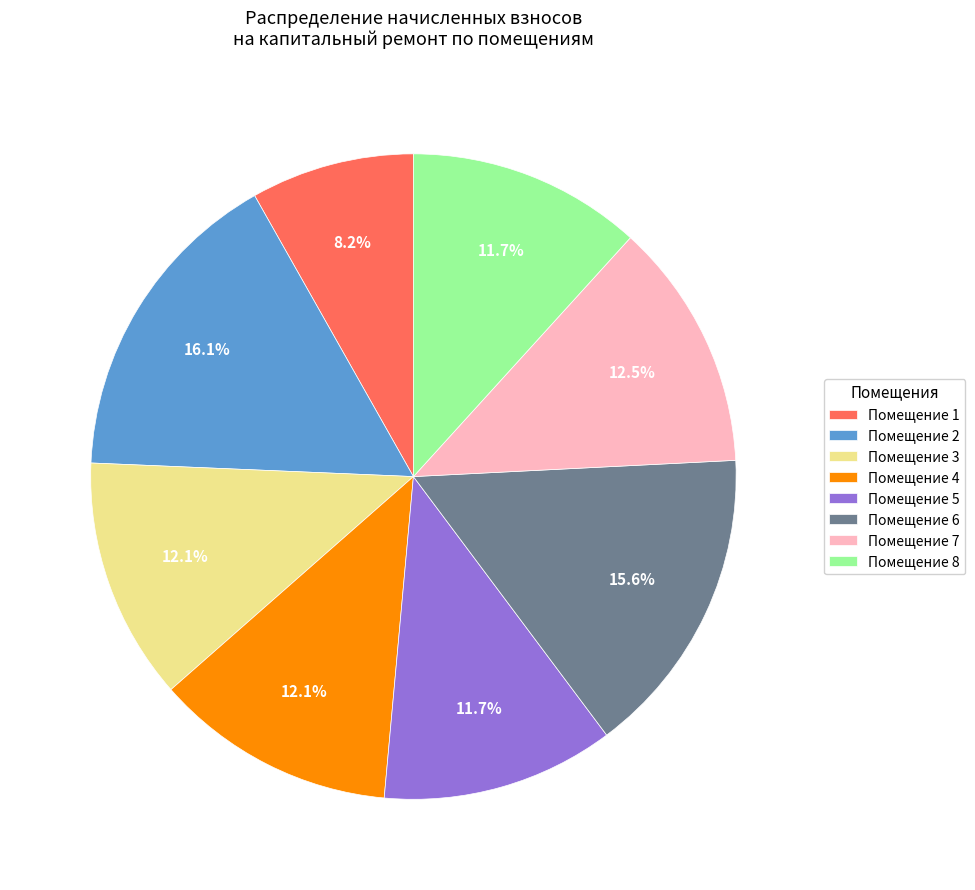

Does Помещение 5 account for over 50% of the chart?

No